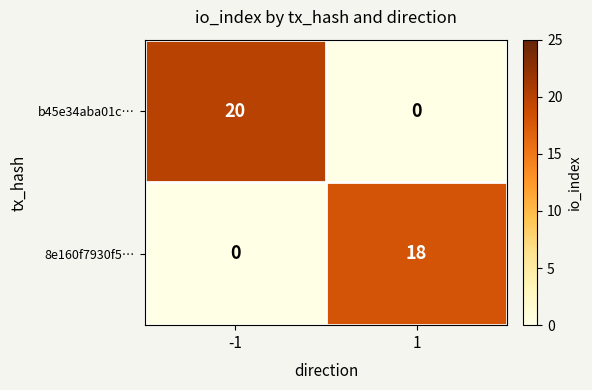

What is the highest value of the 8e160f7930f5… series?

18